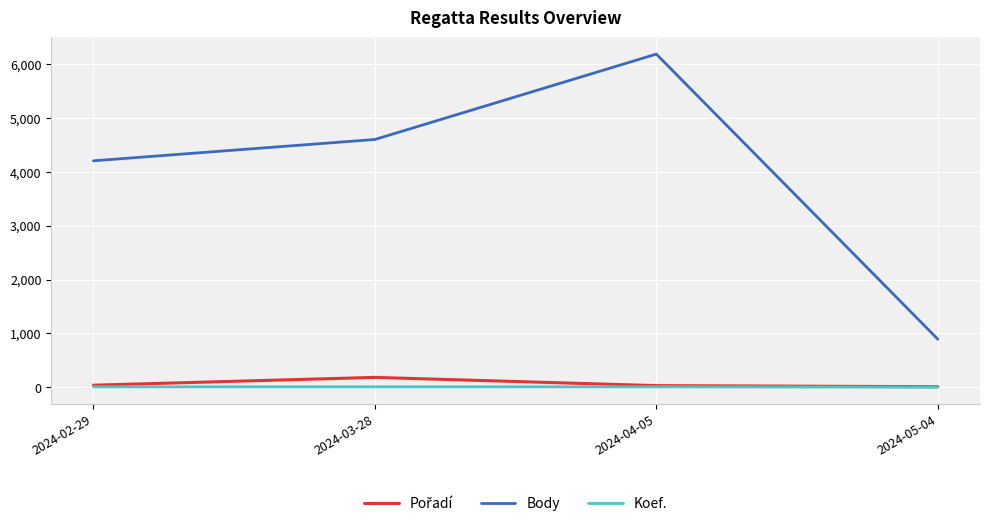

Which series has the largest total across all categories?

Body